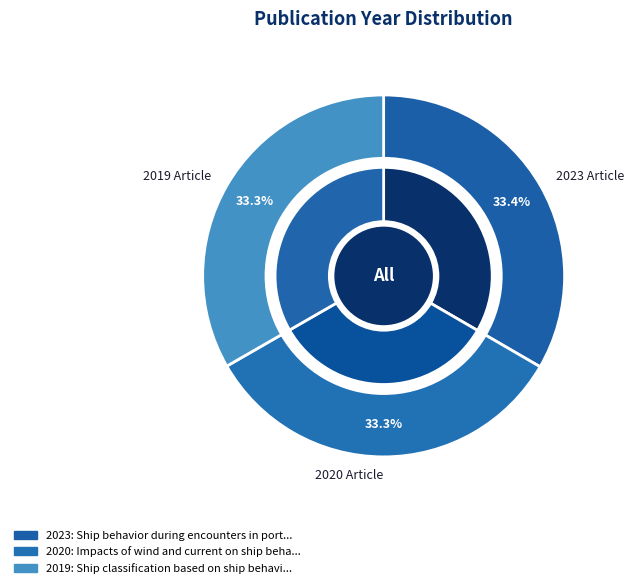

Is the sum of Impacts of wind and current on ship behavior and Ship behavior during encounters in port greater than half?

Yes